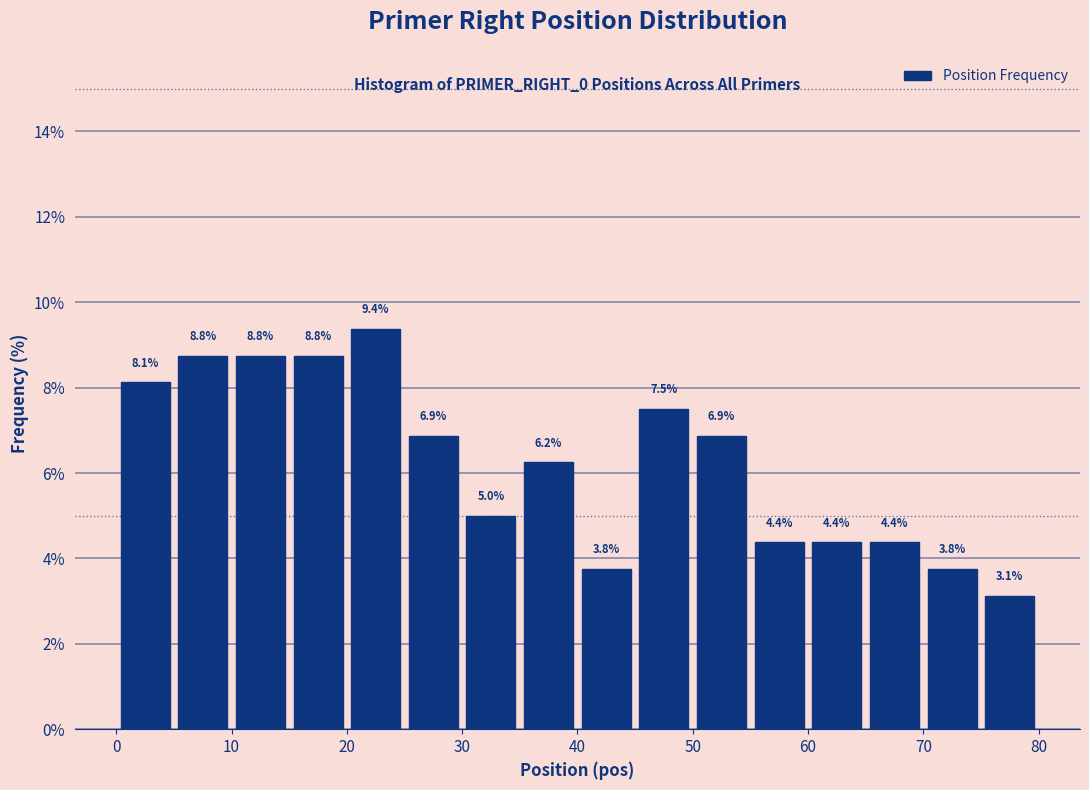

Reading left to right, list every bar in this chart as the range it spans on the x-axis followed by its height.

0 to 5: 8.1
5 to 10: 8.8
10 to 15: 8.8
15 to 20: 8.8
20 to 25: 9.4
25 to 30: 6.9
30 to 35: 5.0
35 to 40: 6.2
40 to 45: 3.8
45 to 50: 7.5
50 to 55: 6.9
55 to 60: 4.4
60 to 65: 4.4
65 to 70: 4.4
70 to 75: 3.8
75 to 80: 3.1